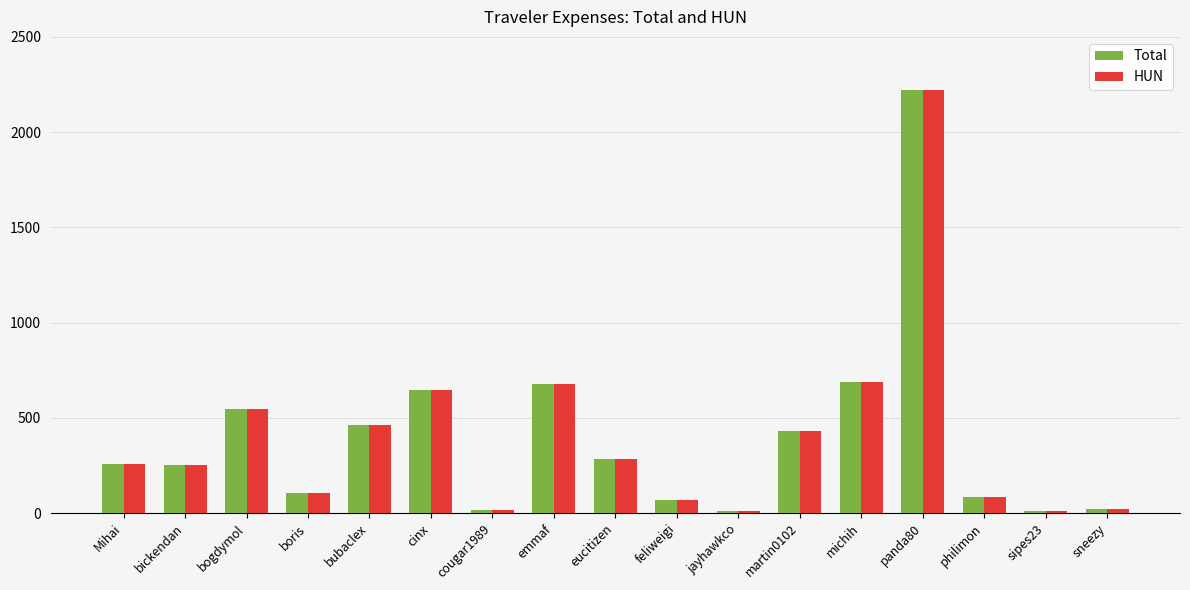

Are the bars horizontal?

No